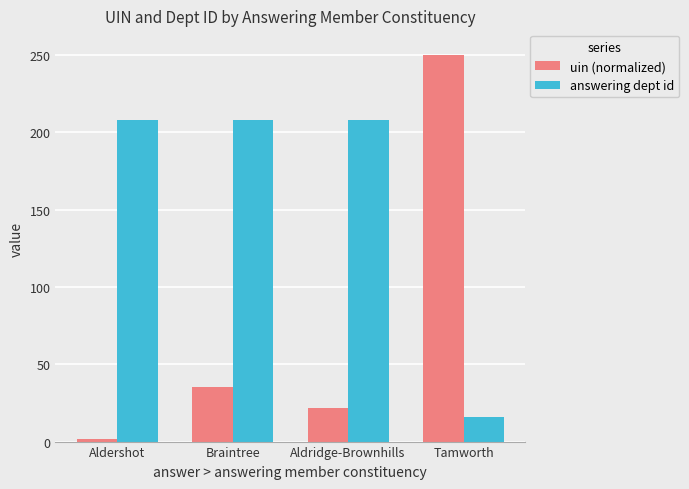

At how many categories does at least one series exceed 42?

4